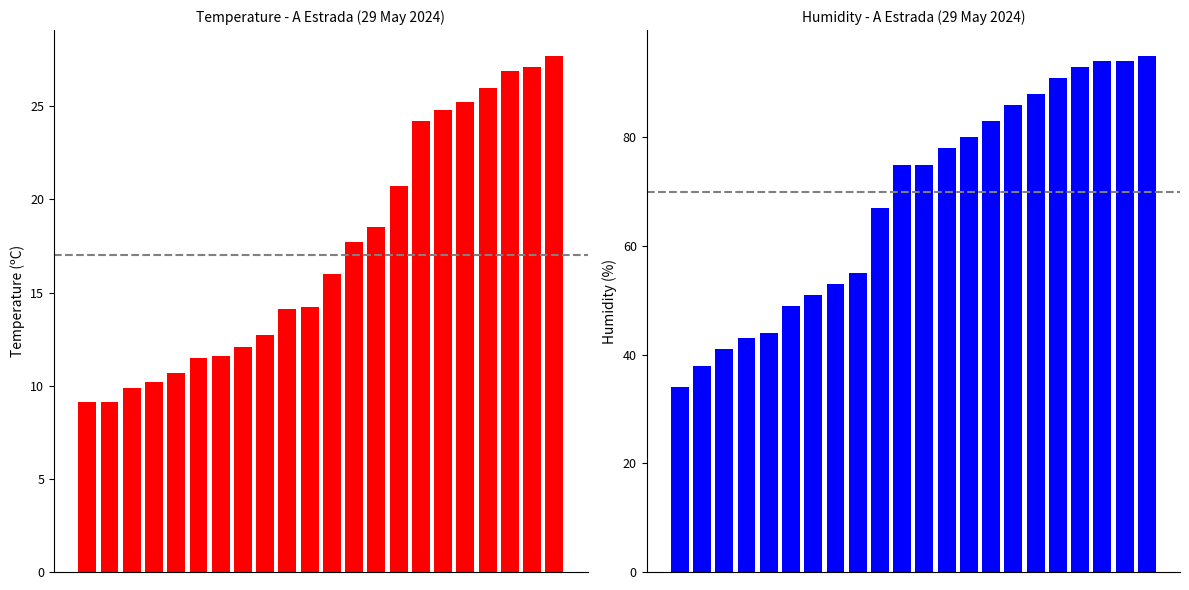

How many values in the Temperature (C) series are below 16?

11